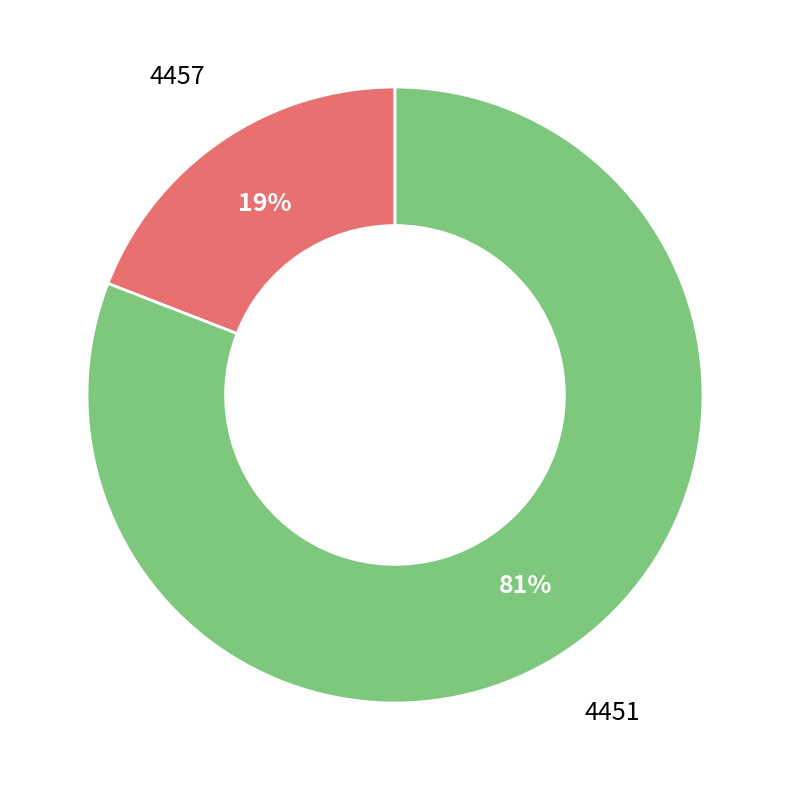

To the nearest percent, what is the average slice percentage?

50%